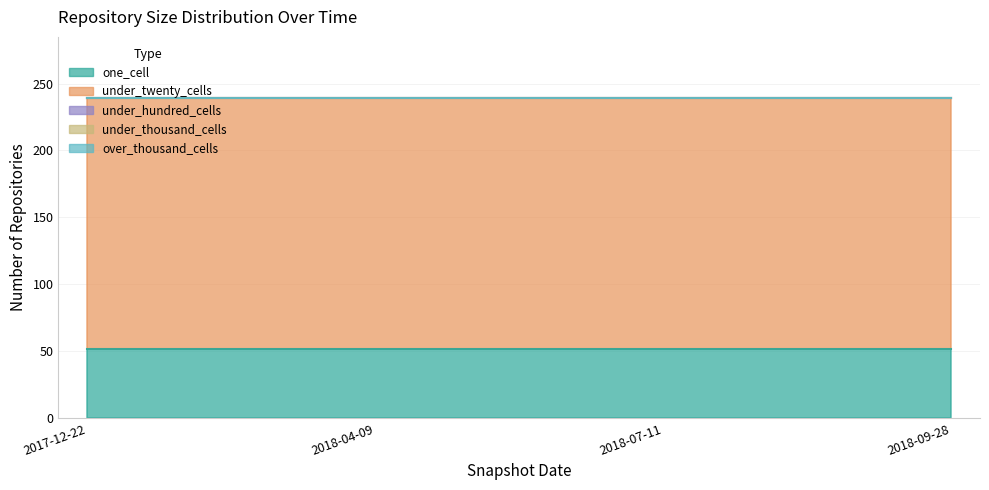

Does the chart display data point markers on the line(s)?

No